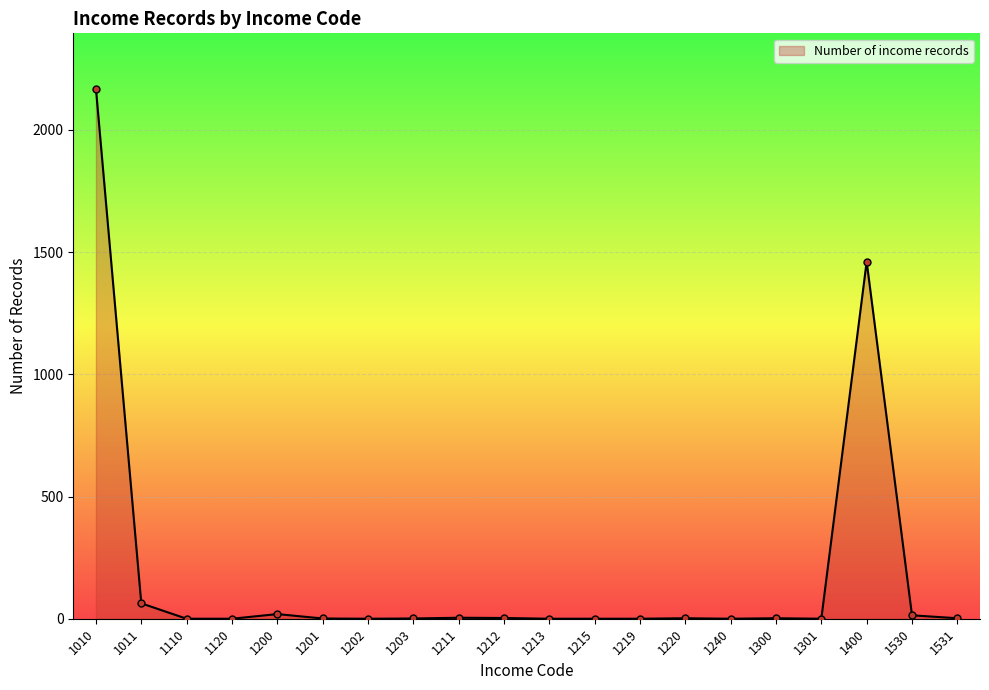

True or false: there are more than 1 points higher than both neighbors.

True